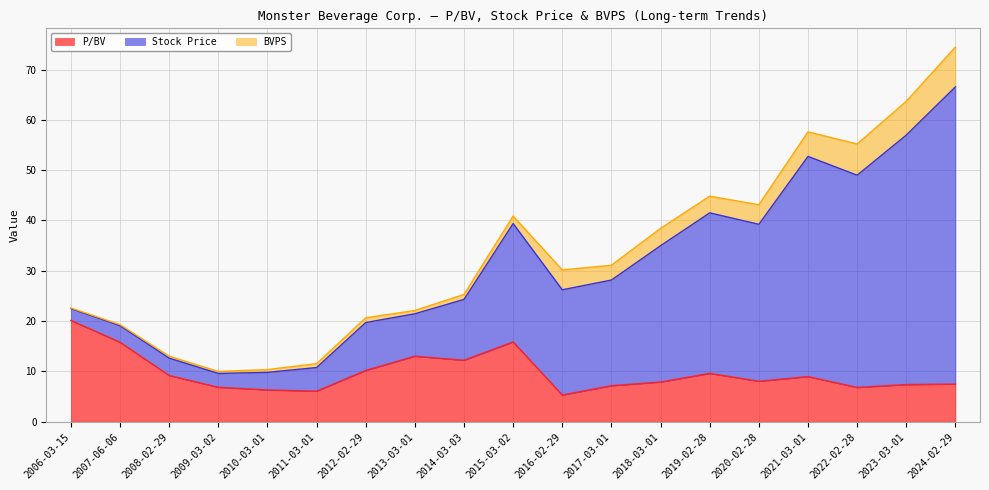

The value of P/BV at 2024-02-29 is 7.5. True or false?

True